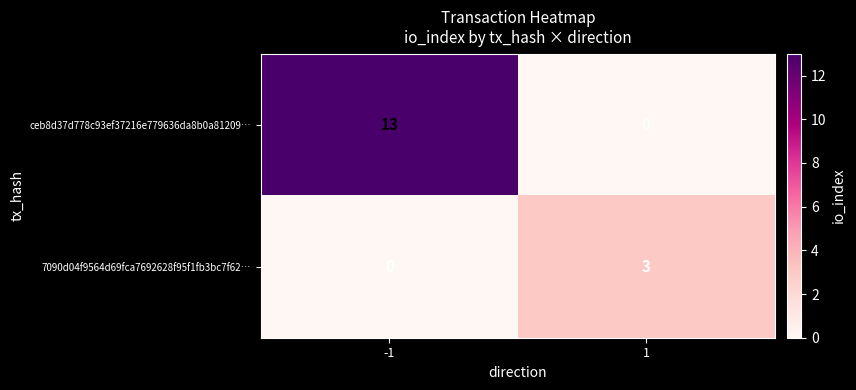

What value does the 7090d04f9564d69fca7692628f95f1fb3bc7f62… series have at 1?

3